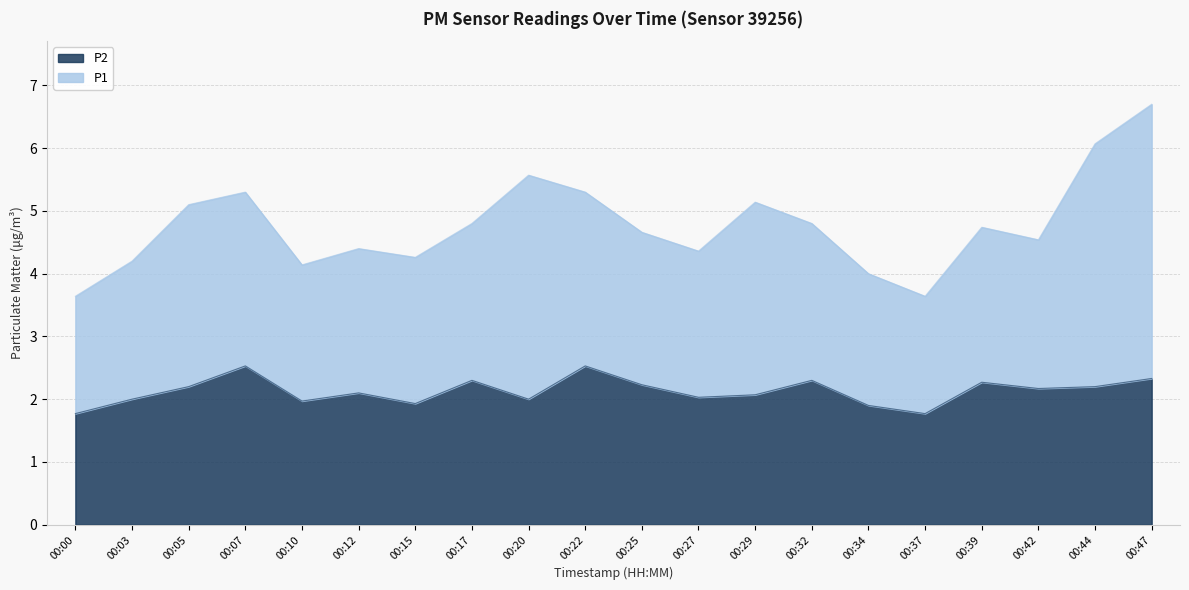

Rank the categories by value from highest to lowest.

00:07, 00:22, 00:47, 00:17, 00:32, 00:39, 00:25, 00:05, 00:44, 00:42, 00:12, 00:29, 00:27, 00:03, 00:20, 00:10, 00:15, 00:34, 00:00, 00:37